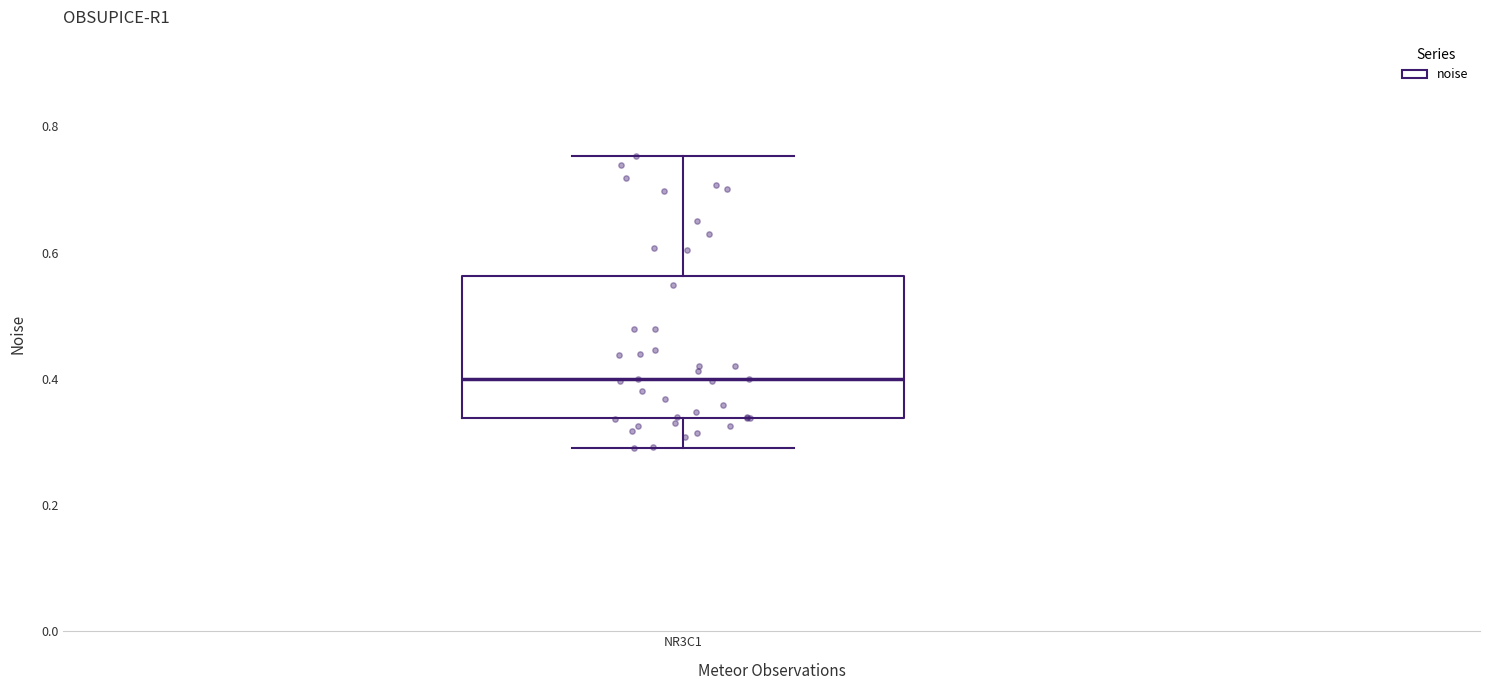

Transcribe this box plot: give where the median line is, the range the box spans, and where the two whiskers end, as read against the y-axis. The values are not printed on the chart, so give them approximately, as read against the axis.

median 0.40, box 0.34 to 0.56, whiskers 0.30 to 0.76